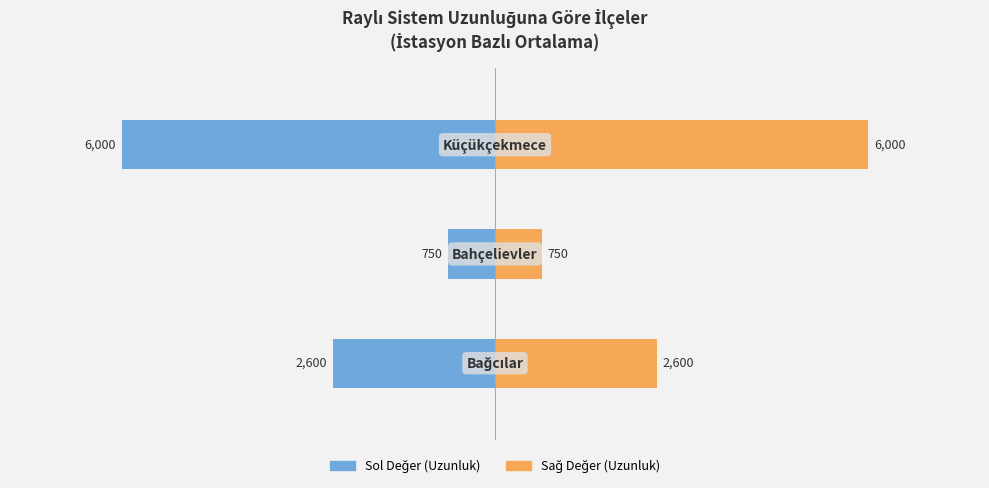

Is the value of Küçükçekmece (Tekrar) at 1 greater than the value of Bağcılar / Bahçelievler at 0?

Yes